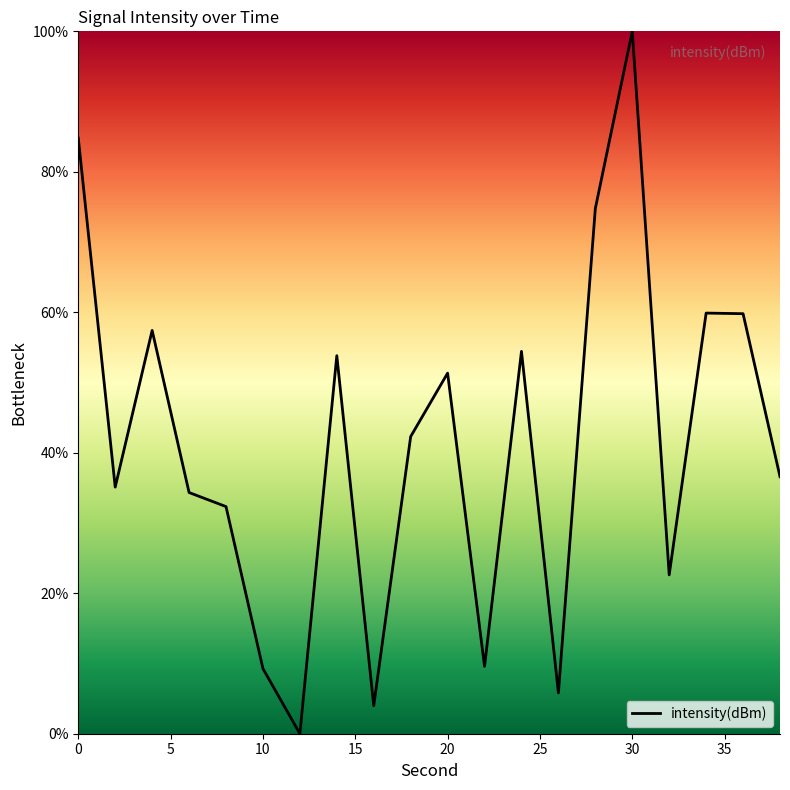

What is the difference between the maximum and minimum values?

100.0